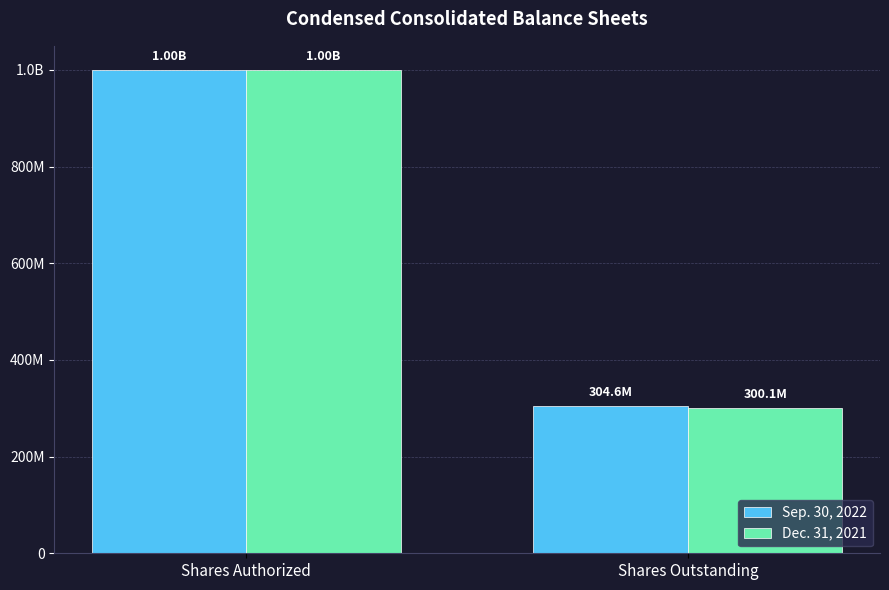

Reading left to right, extract all data points from this chart.

Sep. 30, 2022: Shares Authorized=1000000000	Shares Outstanding=304624334
Dec. 31, 2021: Shares Authorized=1000000000	Shares Outstanding=300120451